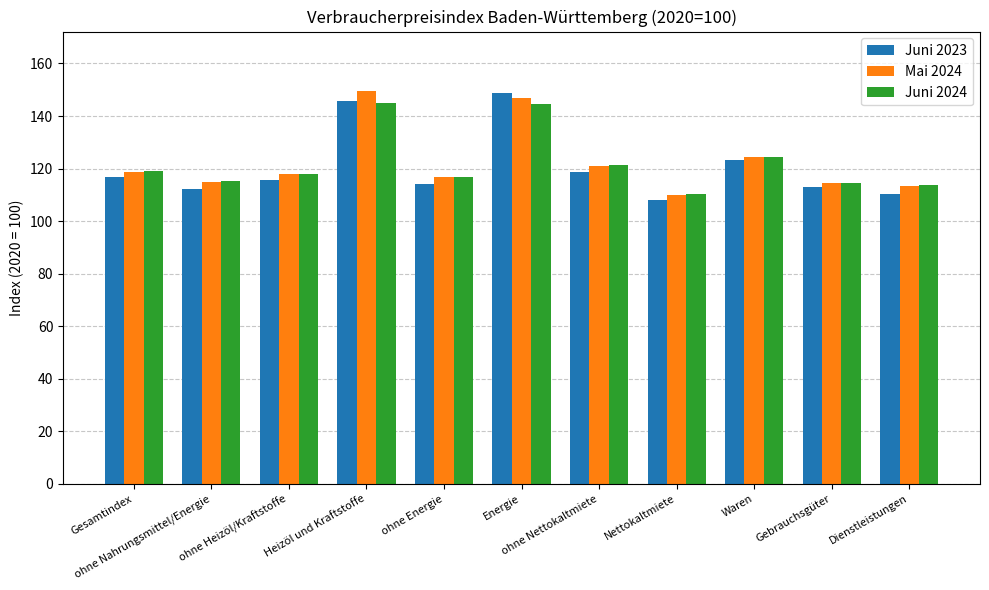

What is the sum of the Juni 2024 values at Nettokaltmiete and ohne Nettokaltmiete?

231.4